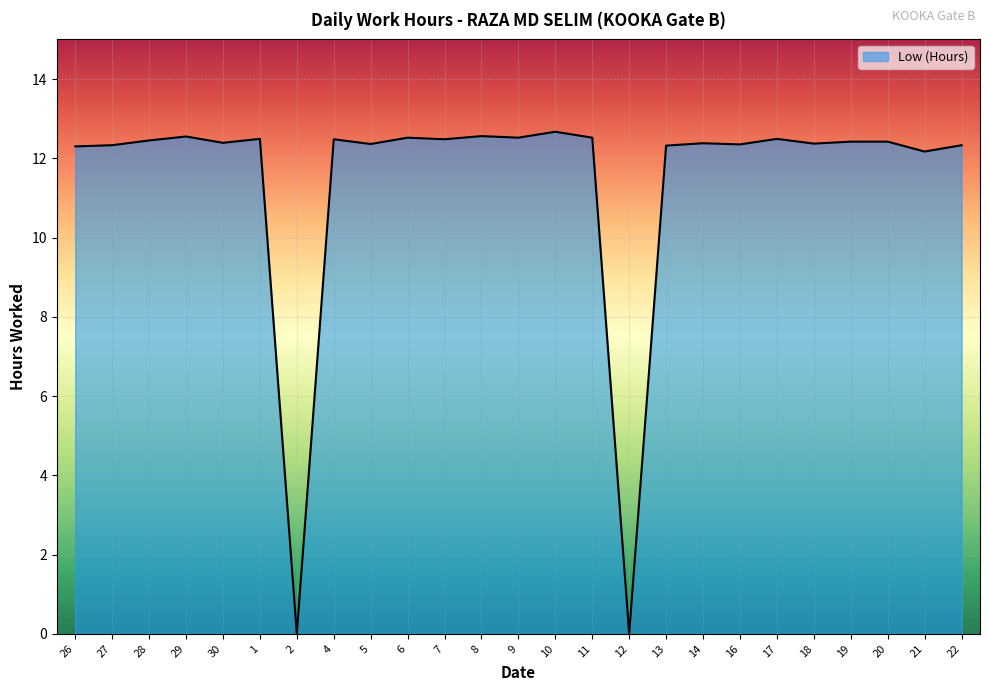

What position from the right is 12?

10